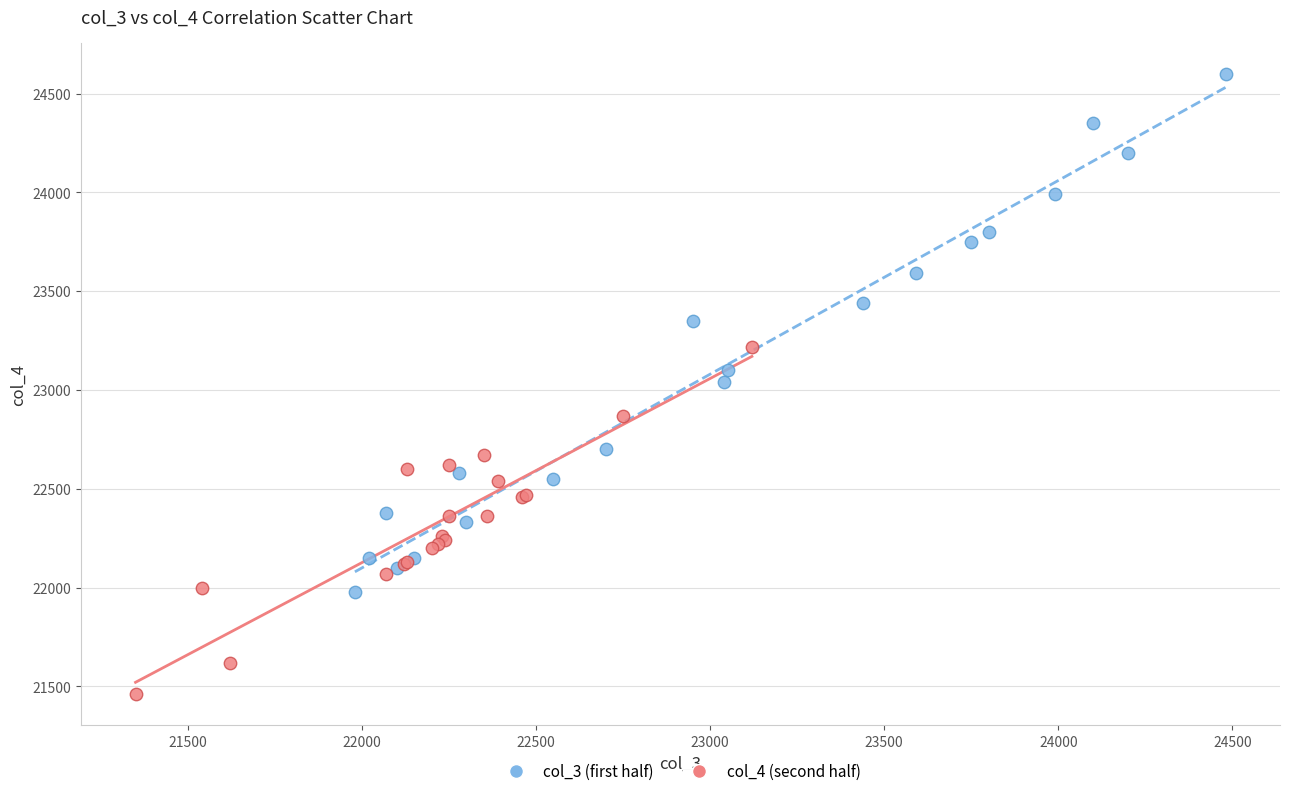

Which series has the largest Y range (max minus min)?

col_3 (first half)